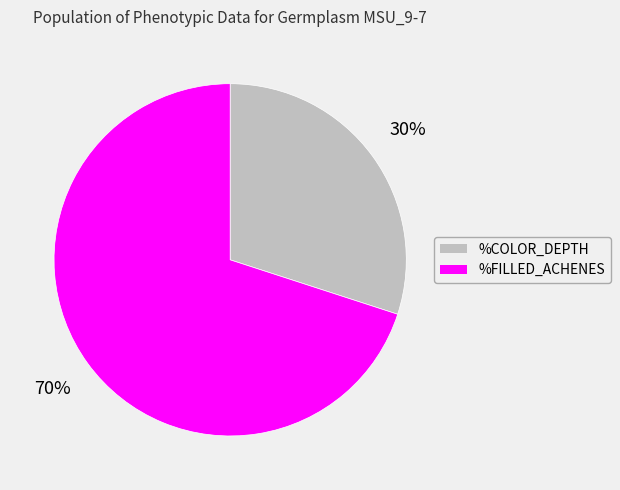

Which category has the biggest portion of the pie?

%FILLED_ACHENES